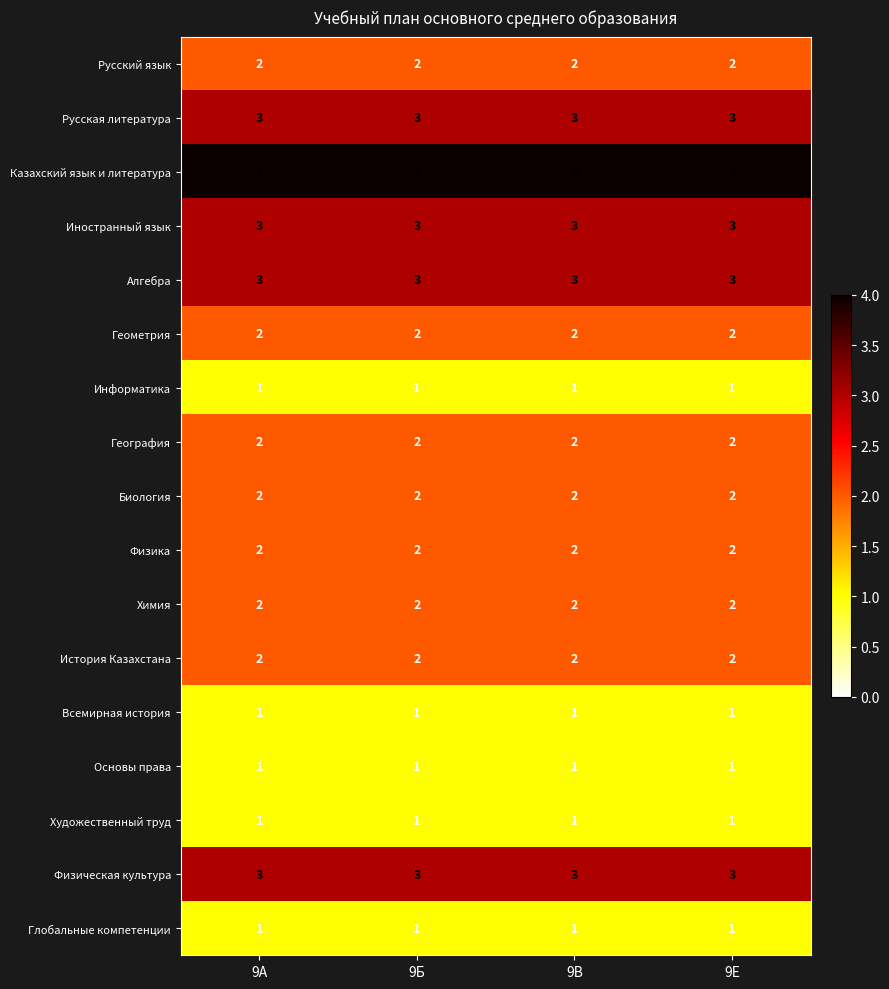

What is the smallest value displayed?

1